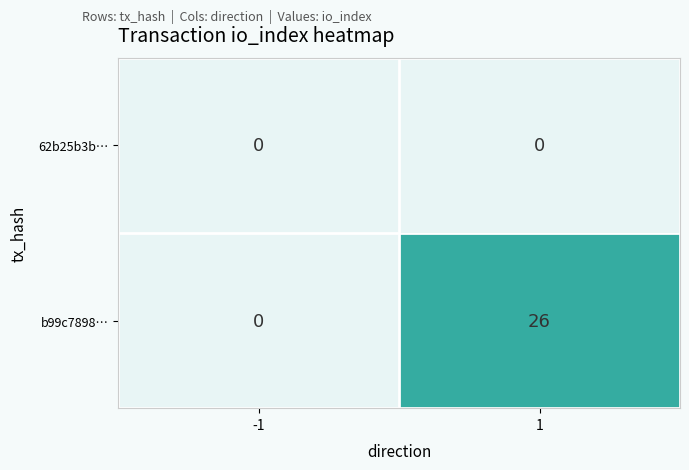

At how many categories does at least one series exceed 4?

1